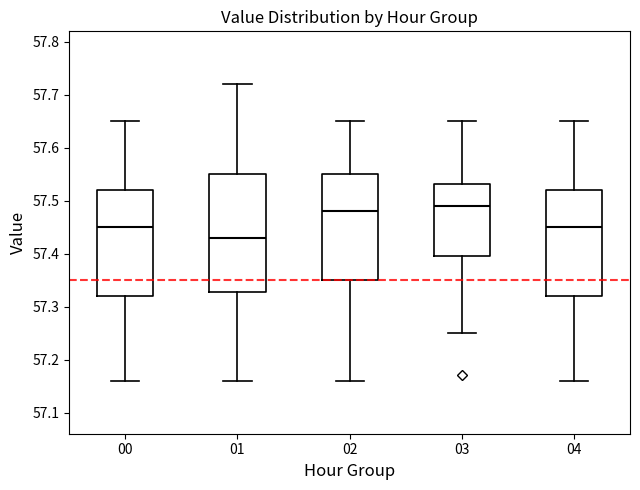

Where does the median line of the box at x = 03 sit on the y-axis? The values are not printed on the chart, so give them approximately, as read against the axis.

57.49